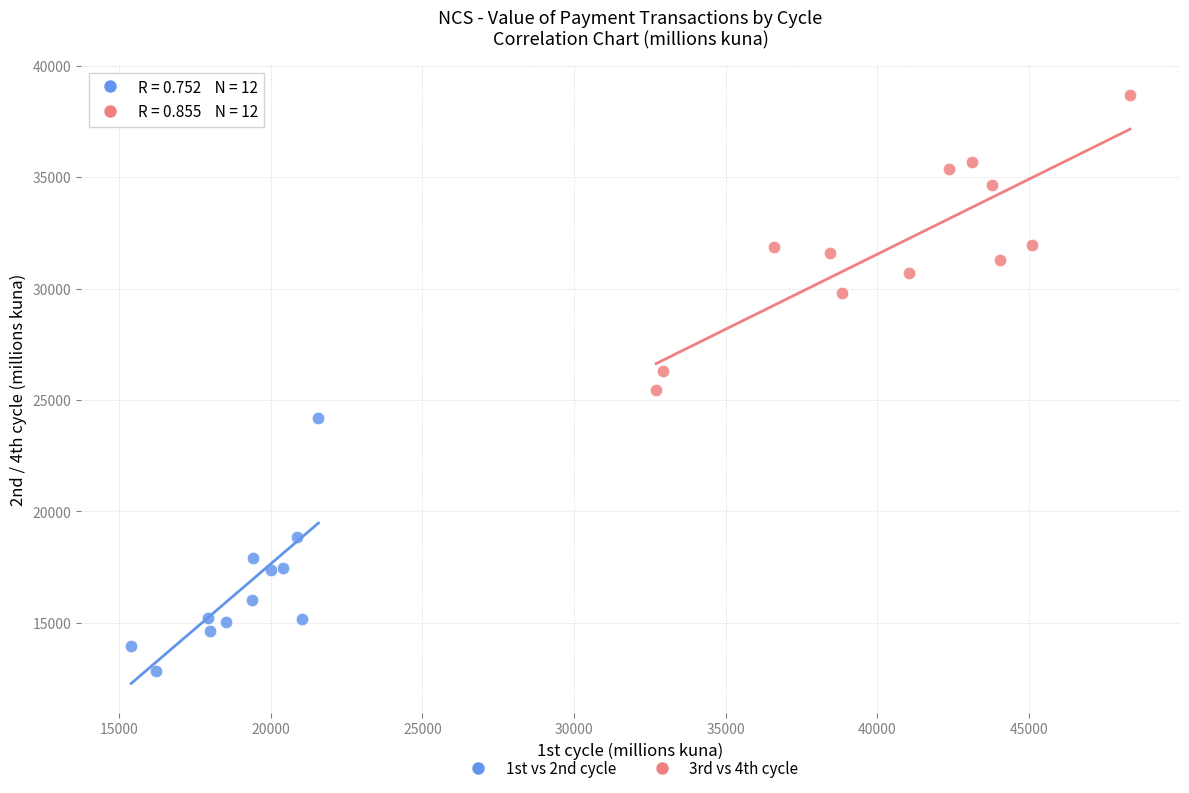

Which series reaches the maximum Y coordinate?

3rd vs 4th cycle